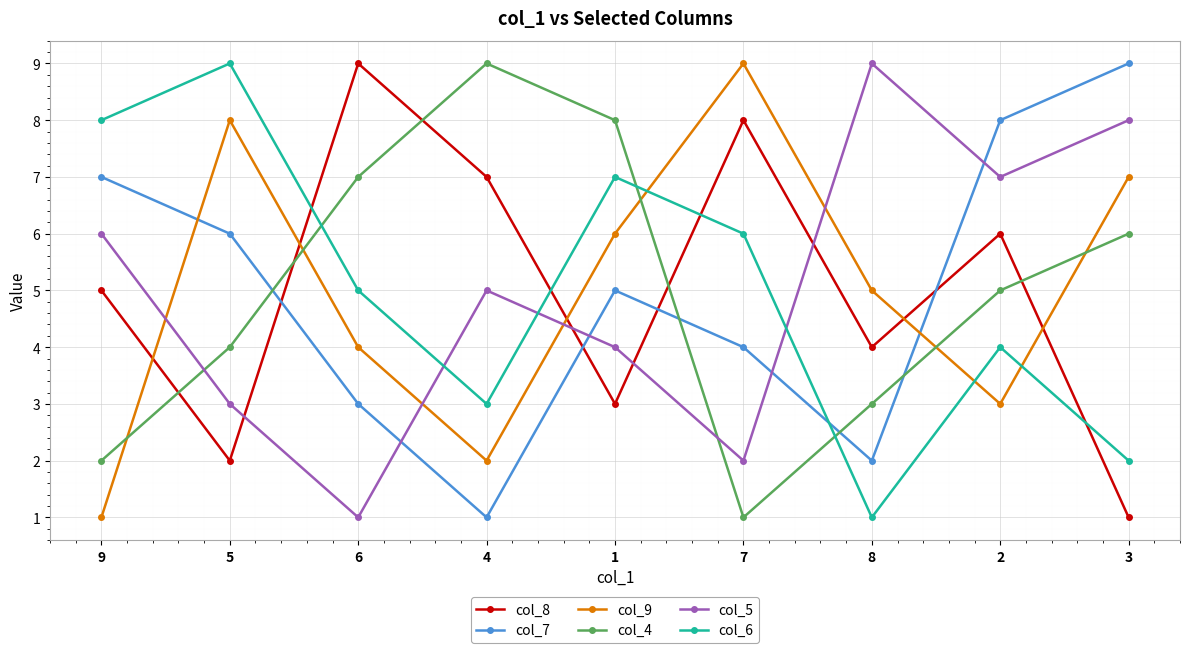

What is the spread (max minus min) of values at 8?

8